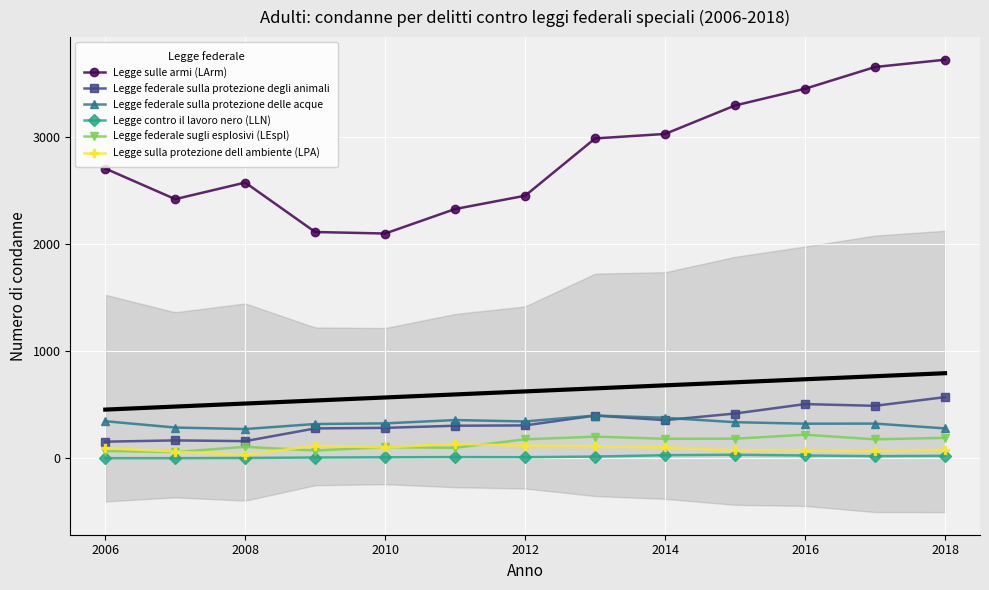

Count the number of categories in the chart.

13